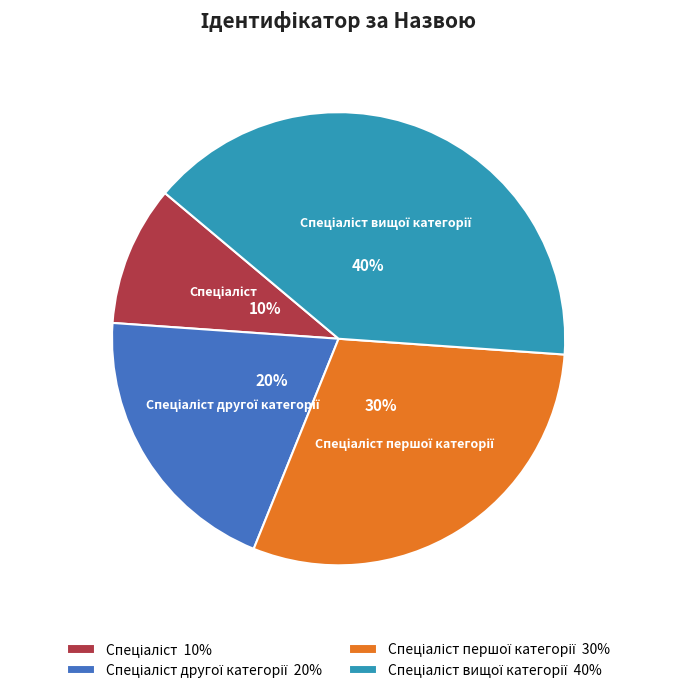

Does any single category account for the majority?

No